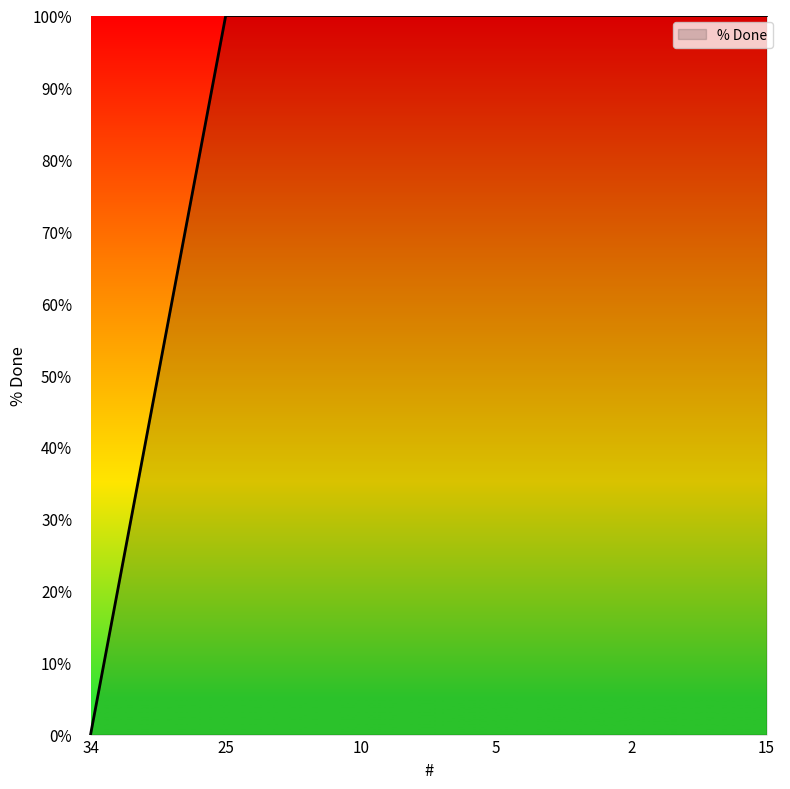

The value at 5 is 100. True or false?

True